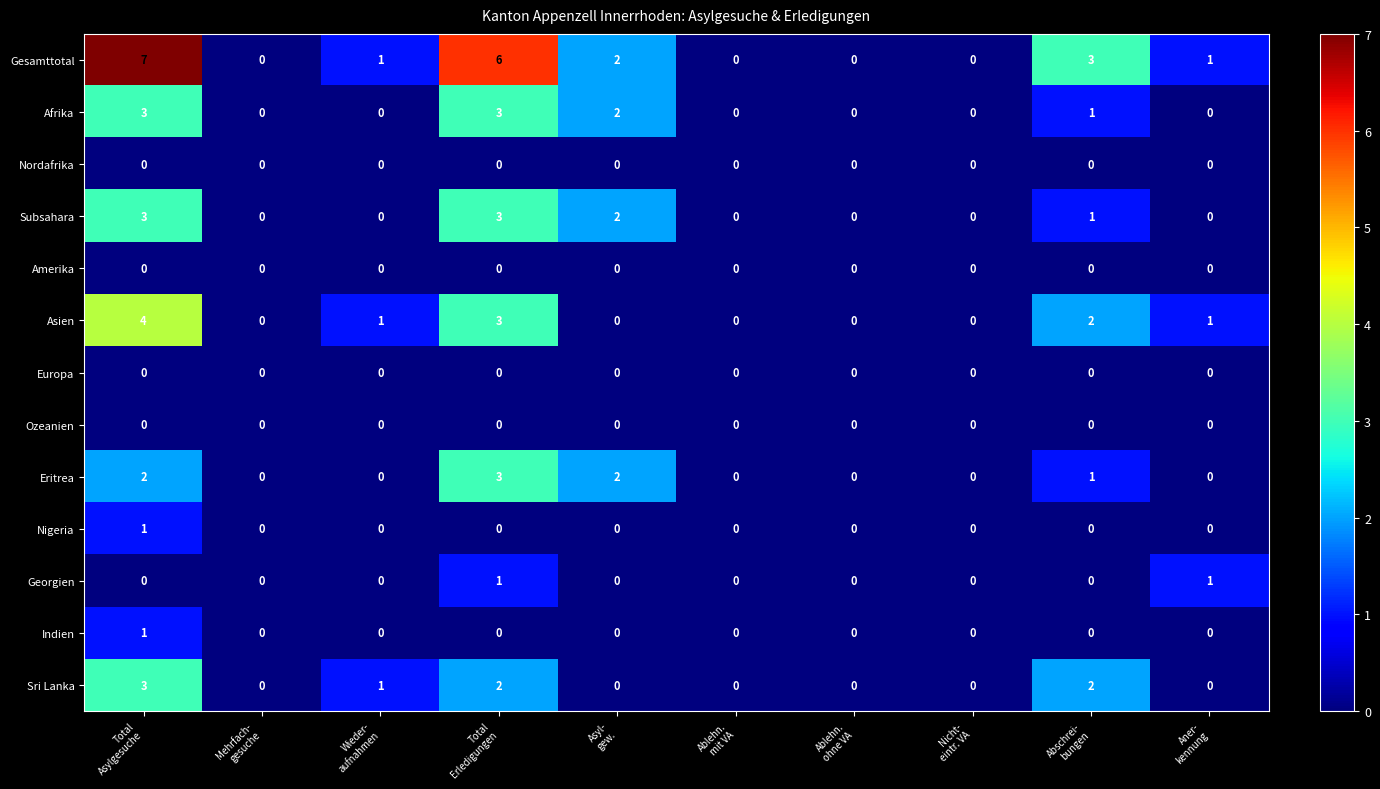

Which series has the widest spread of values?

Gesamttotal